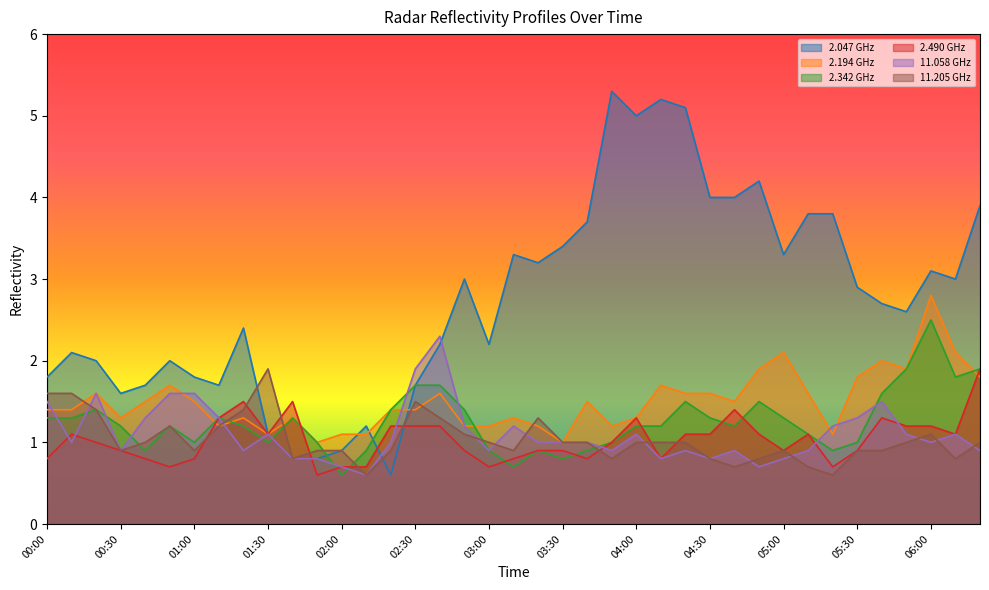

What is the value of the 11.205 point at the 31st from the left?

0.9